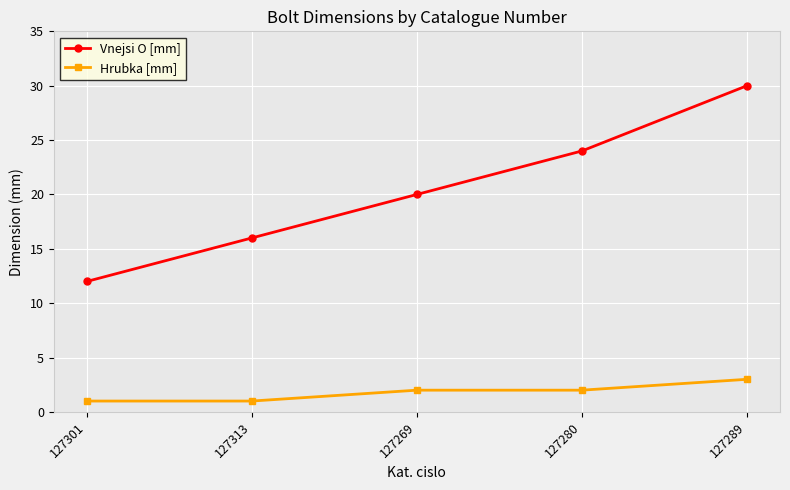

Between 127280 and 127289, which series saw the biggest shift?

Vnejsi O [mm]